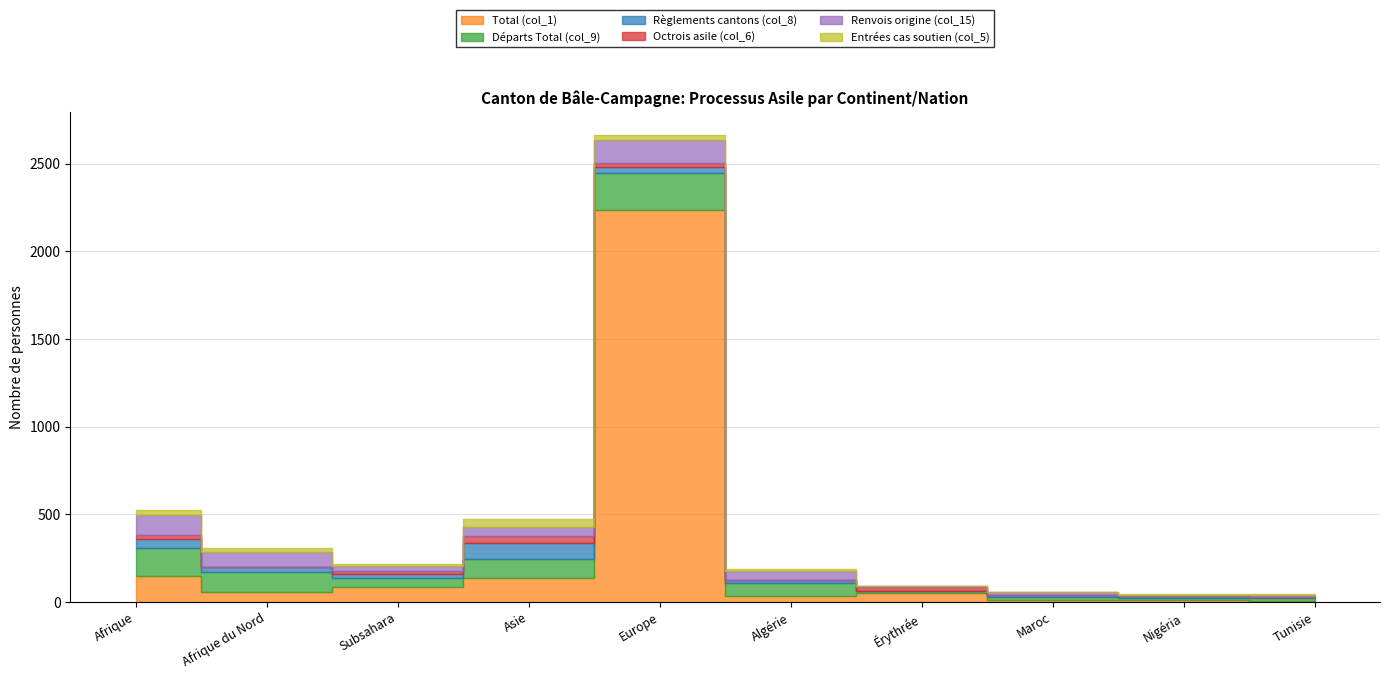

Which series has the largest range (max minus min)?

Total (col_1)